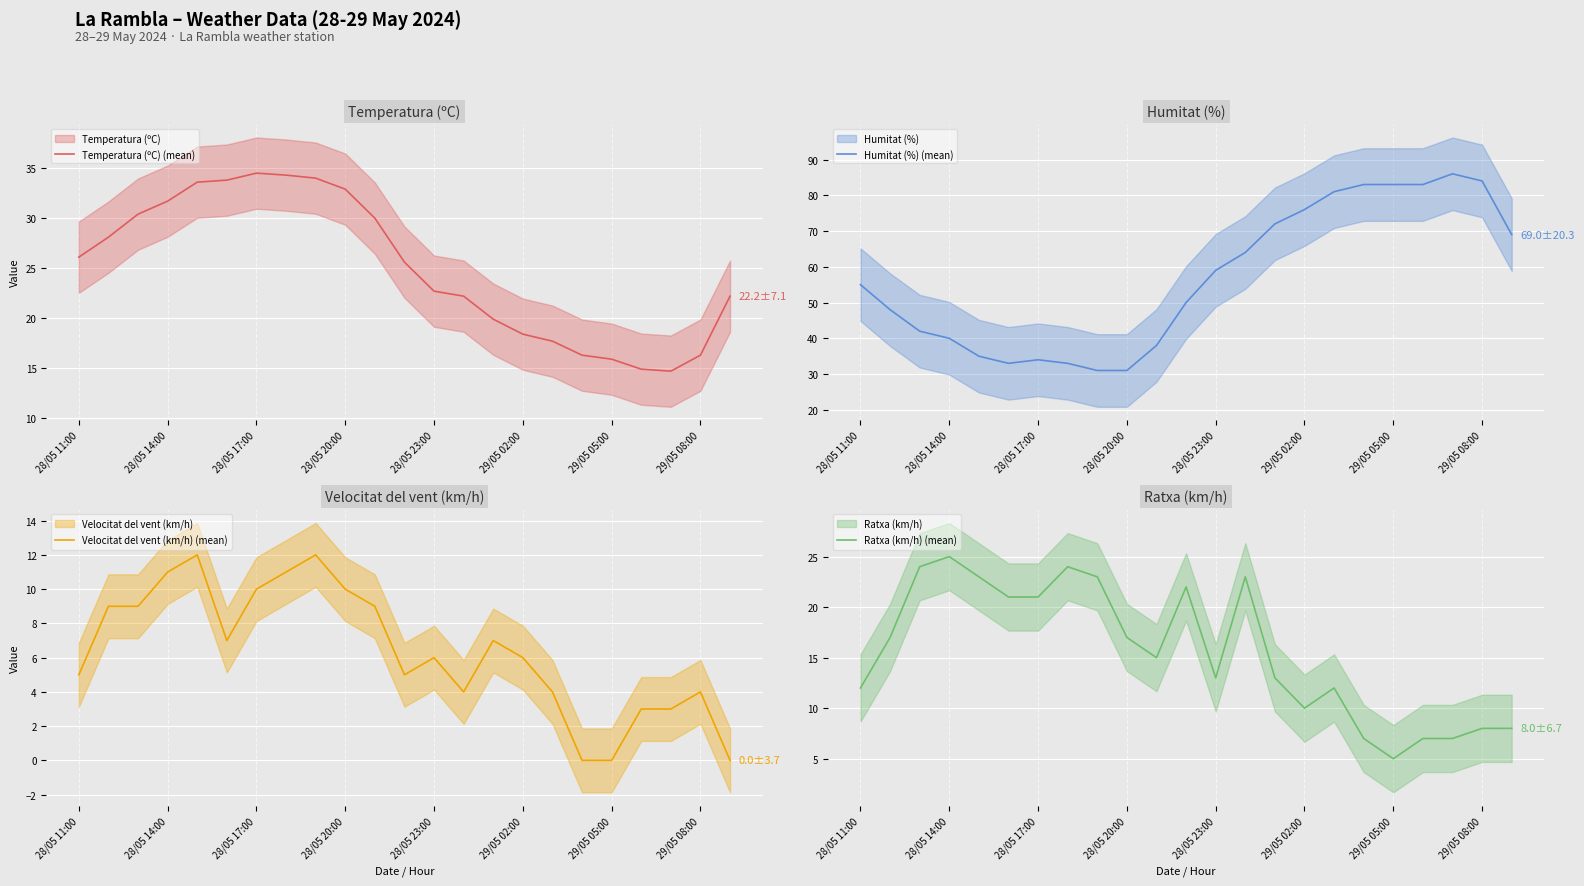

How many interior local valleys does the Temperatura (ºC) (mean) series have?

1